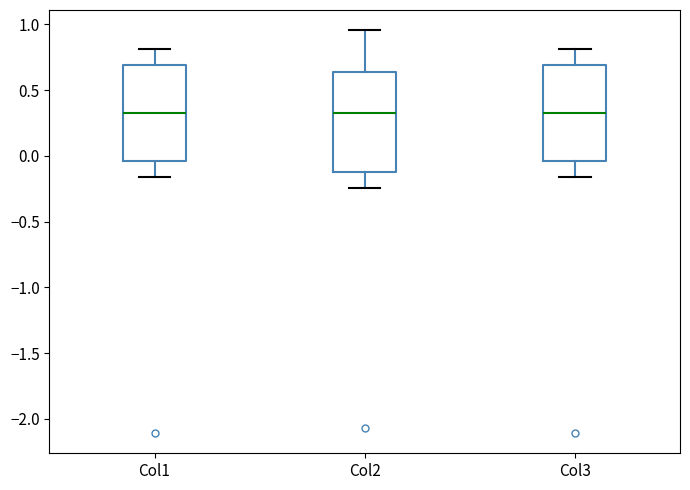

Reading left to right, read every box against the y-axis: the position of its median line, the range the box covers, and the ends of its whiskers. The values are not printed on the chart, so give them approximately, as read against the axis.

Col1: median 0.30, box -0.05 to 0.70, whiskers -0.15 to 0.80
Col2: median 0.35, box -0.15 to 0.65, whiskers -0.25 to 0.95
Col3: median 0.30, box -0.05 to 0.70, whiskers -0.15 to 0.80